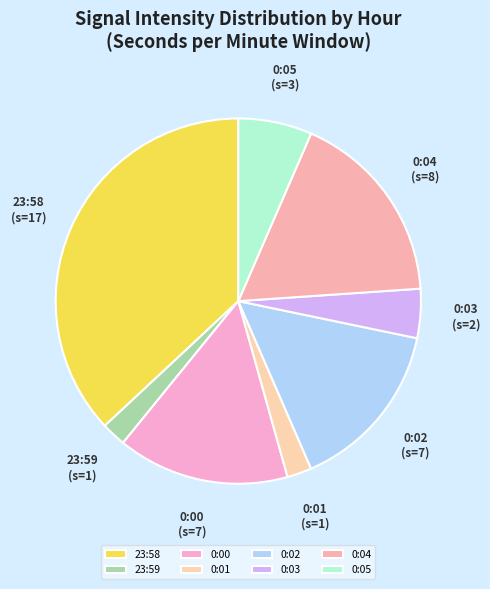

Approximately how many times larger is the value at 0:04 compared to 0:03?

4.0